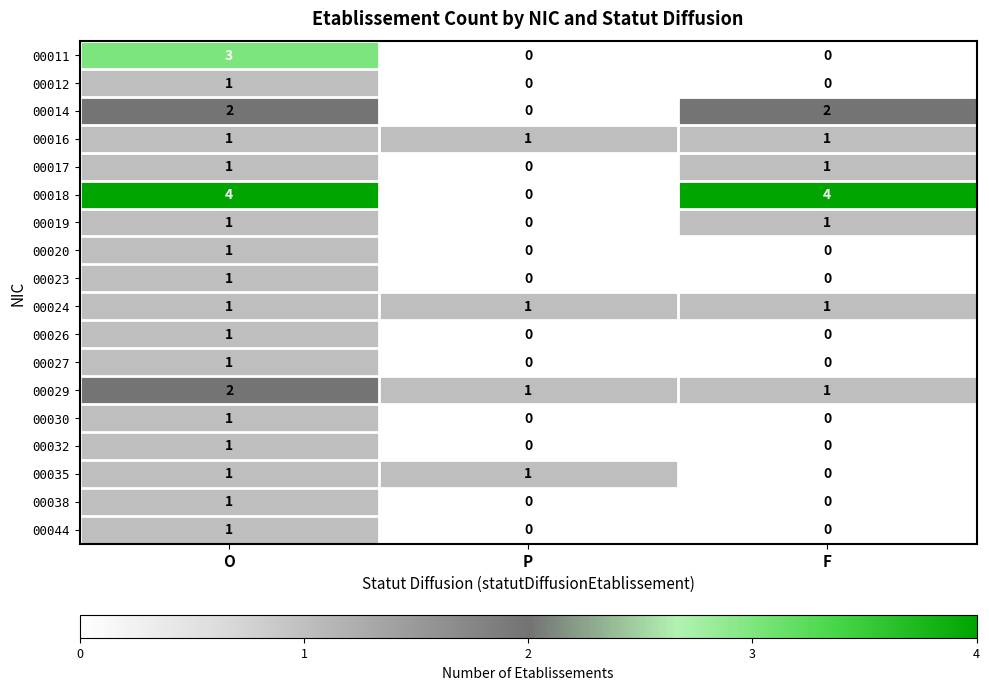

At which category is the sum across all series the highest?

O